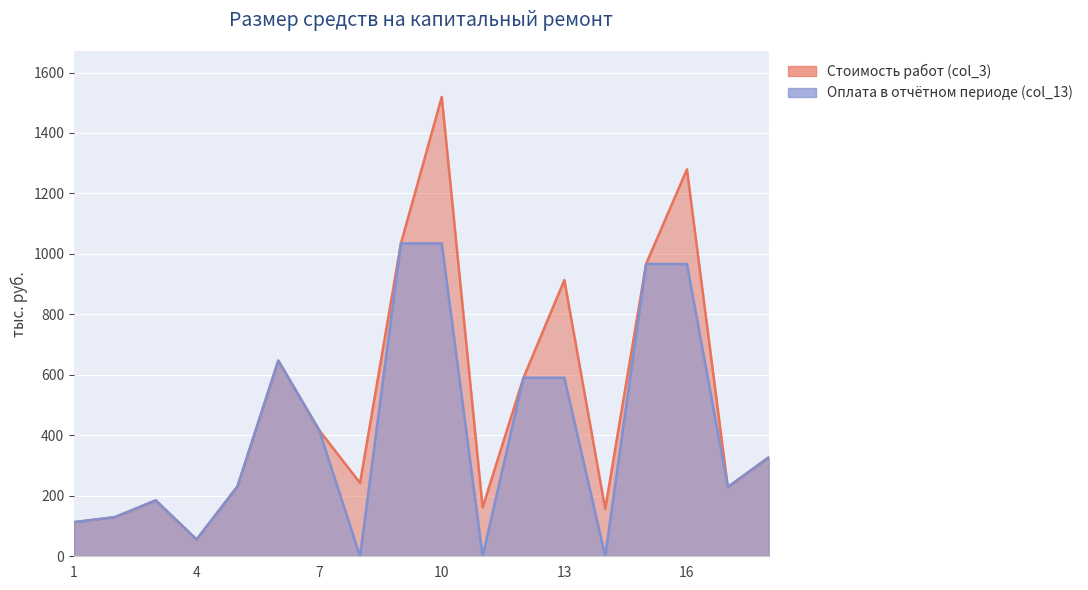

What is the value of the Стоимость работ (col_3) point at the 15th from the left?

966.7